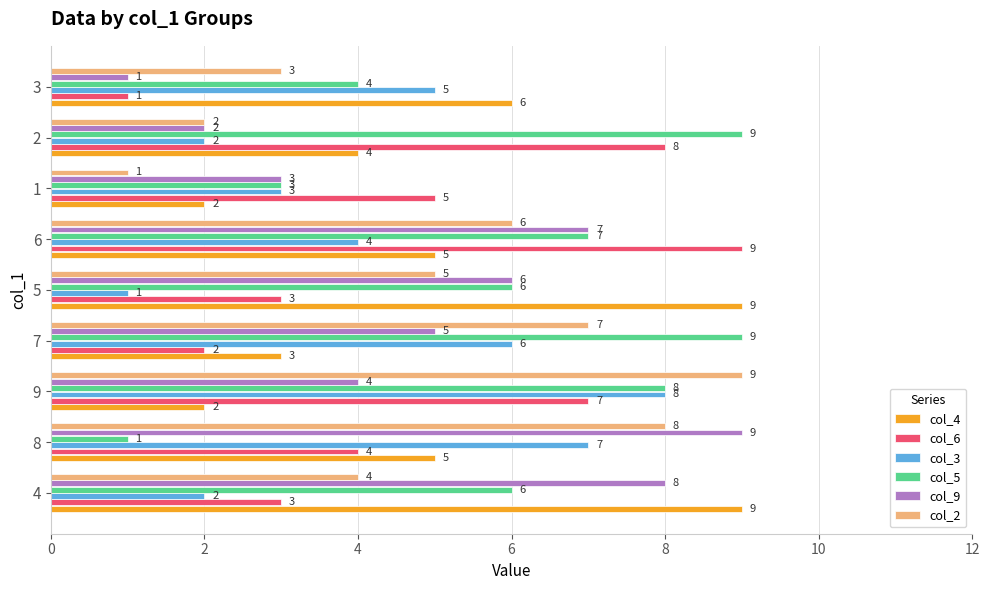

What is the difference between the highest and lowest values at 7?

7